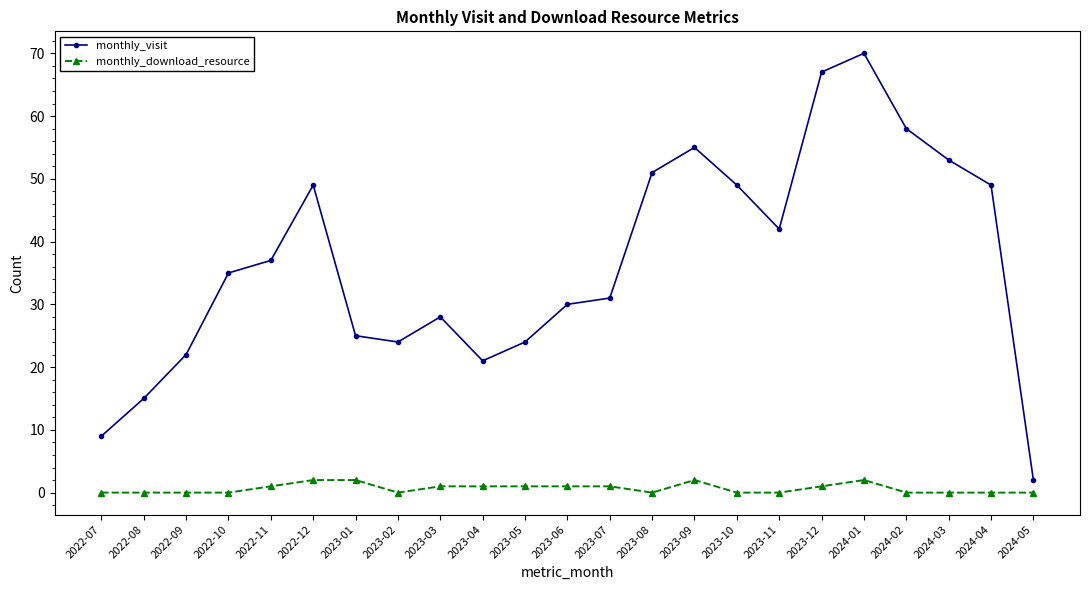

What is the difference between the maximum and second lowest values in the monthly_visit series?

61